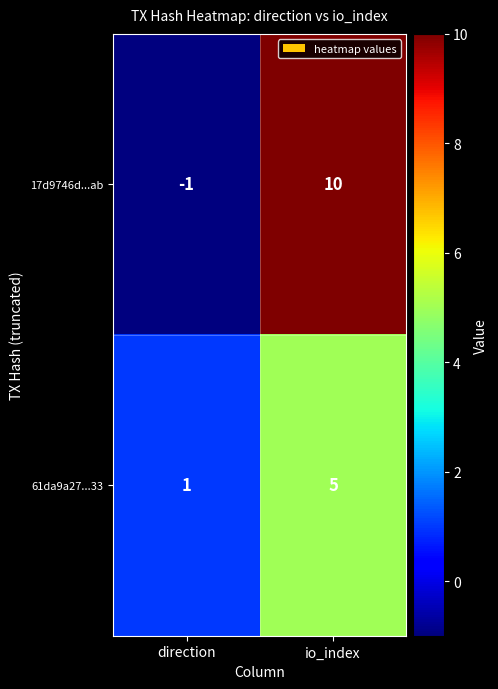

Reading left to right, list all the values displayed in this chart.

17d9746d...ab: -1	10
61da9a27...33: 1	5